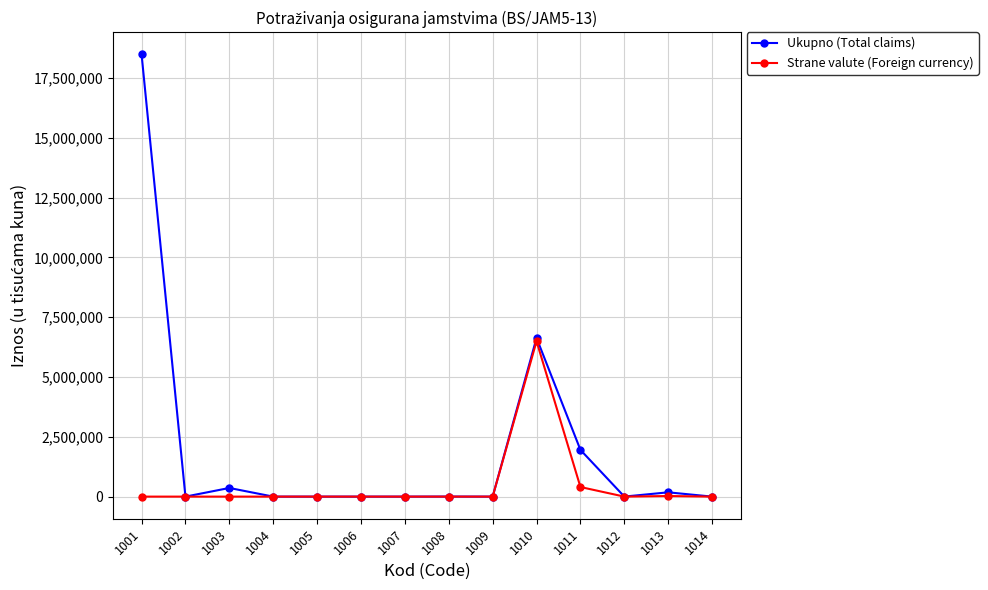

True or false: Strane valute (Foreign currency) has a value of -2830539 at 1012.

False